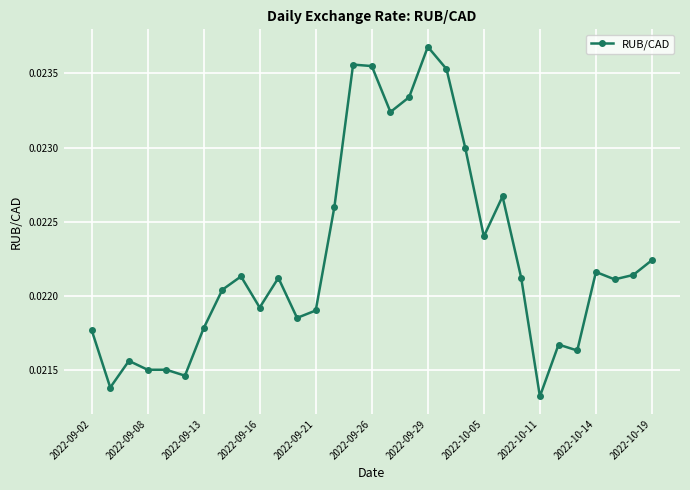

How many values are between 0 and 1?

31